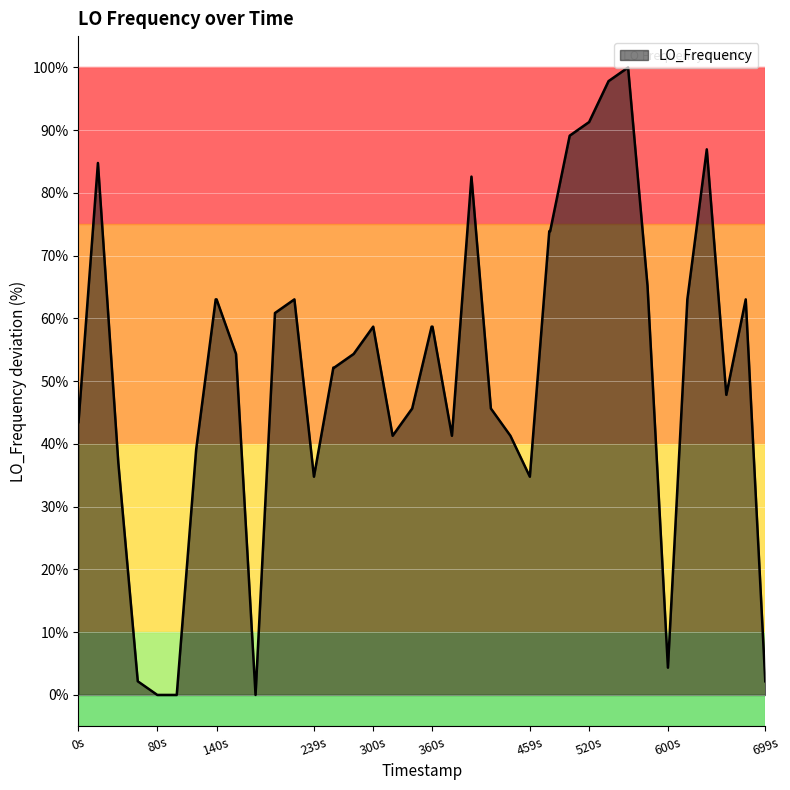

What is the greatest value displayed?

100.0